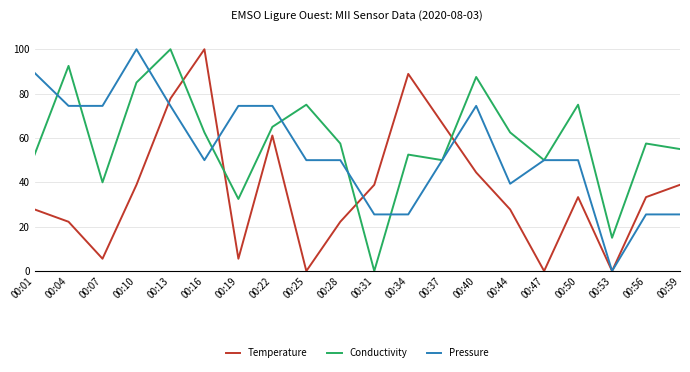

At which category is the sum across all series the highest?

00:13